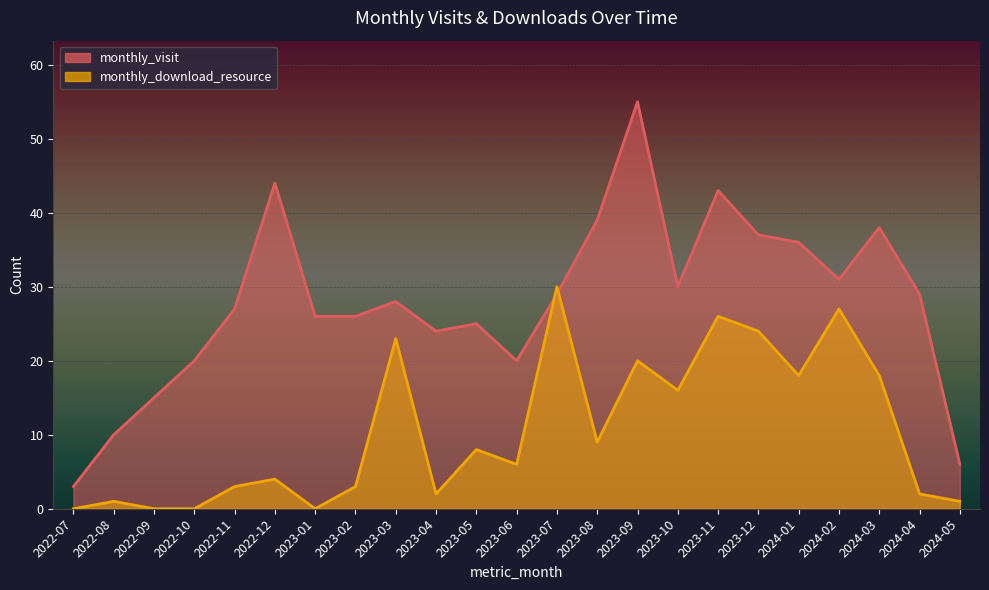

Which series has the largest total across all categories?

monthly_visit